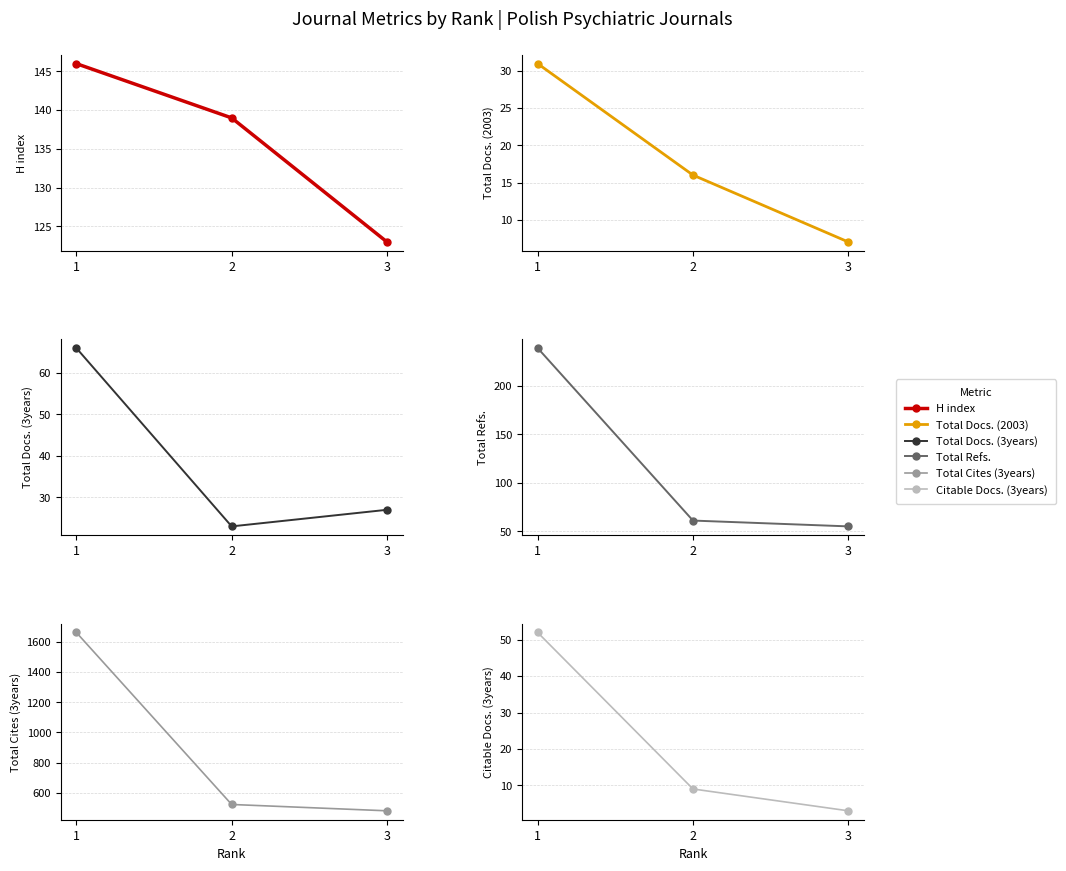

What is the maximum value shown in the chart?

1663